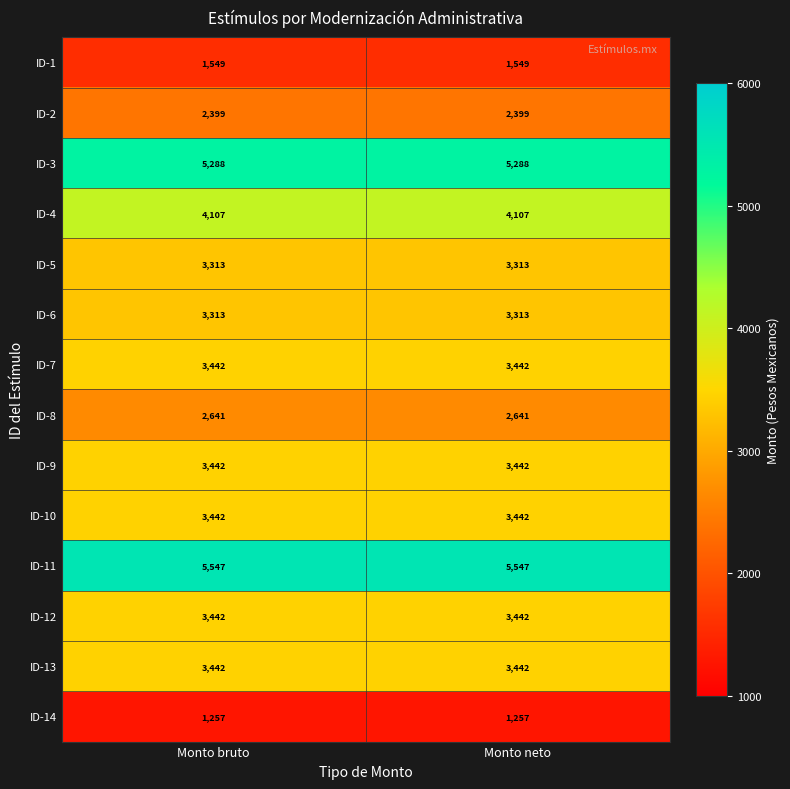

True or false: ID-8 has a value of 1297 at Monto bruto.

False